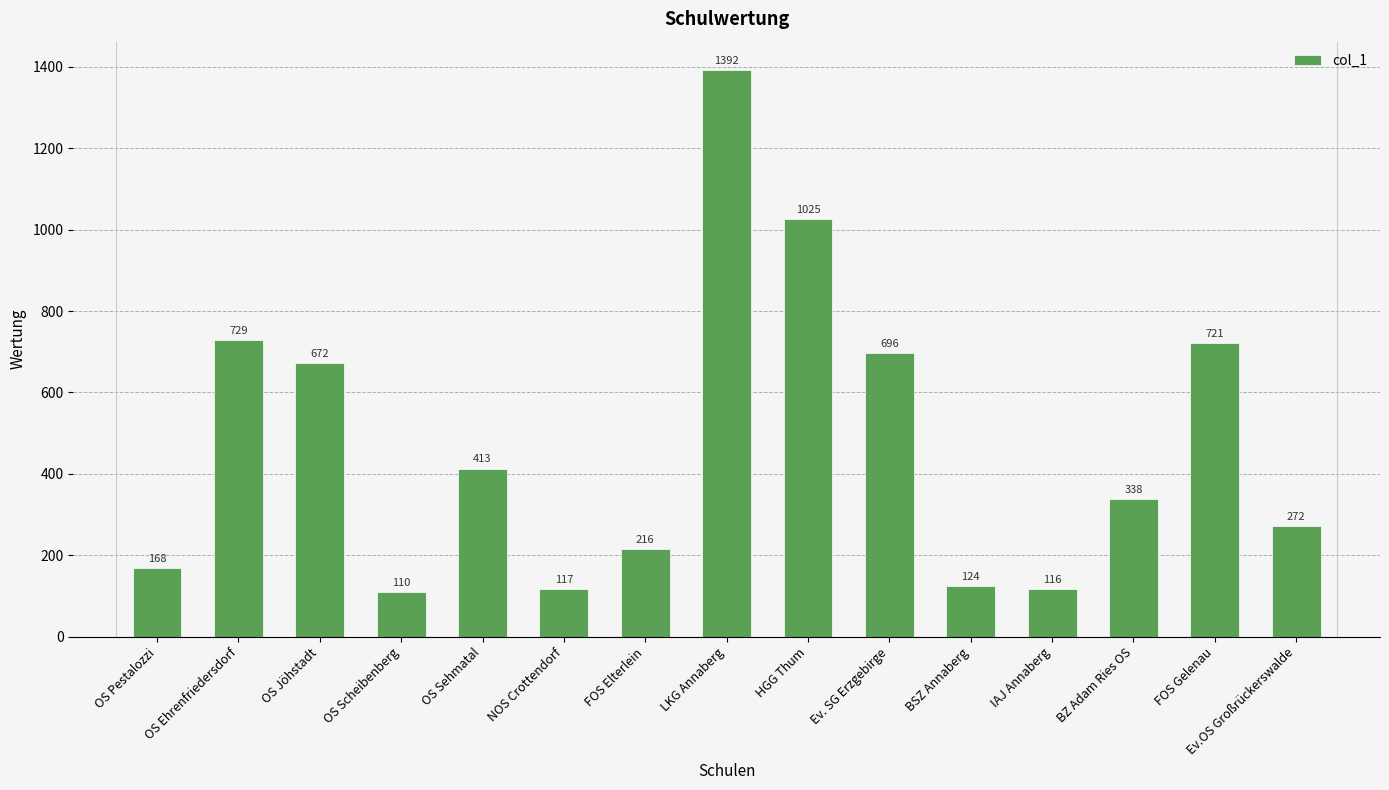

The chart shows a value of 338 at BZ Adam Ries OS. True or false?

True